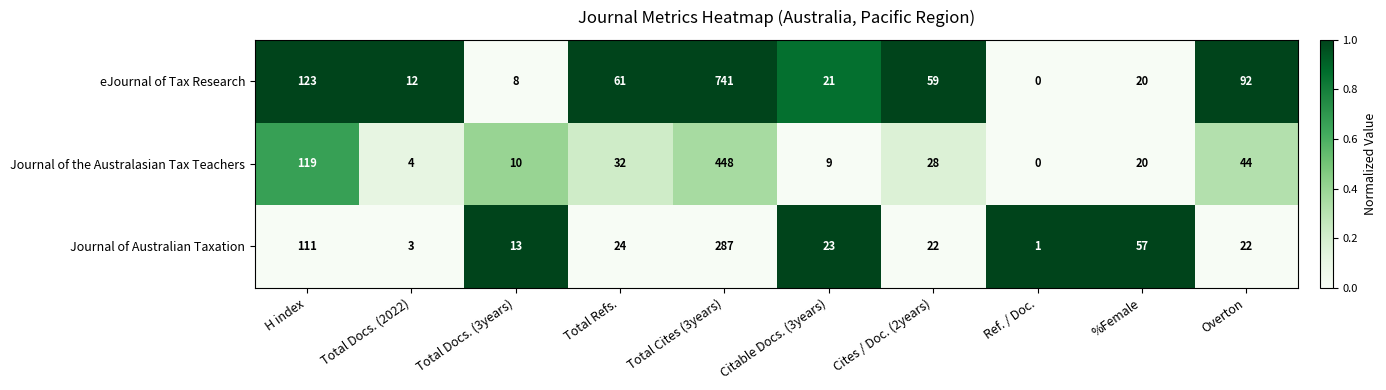

Which category has the highest value in the eJournal of Tax Research series?

Total Cites (3years)